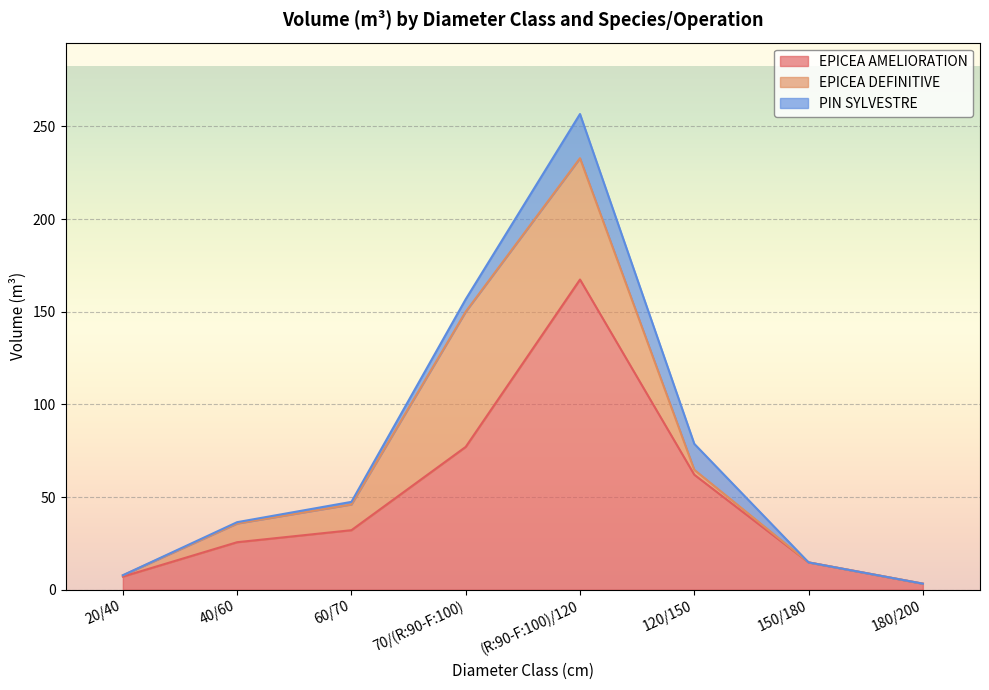

Between 70/(R:90-F:100) and 120/150, which series saw the biggest shift?

EPICEA DEFINITIVE